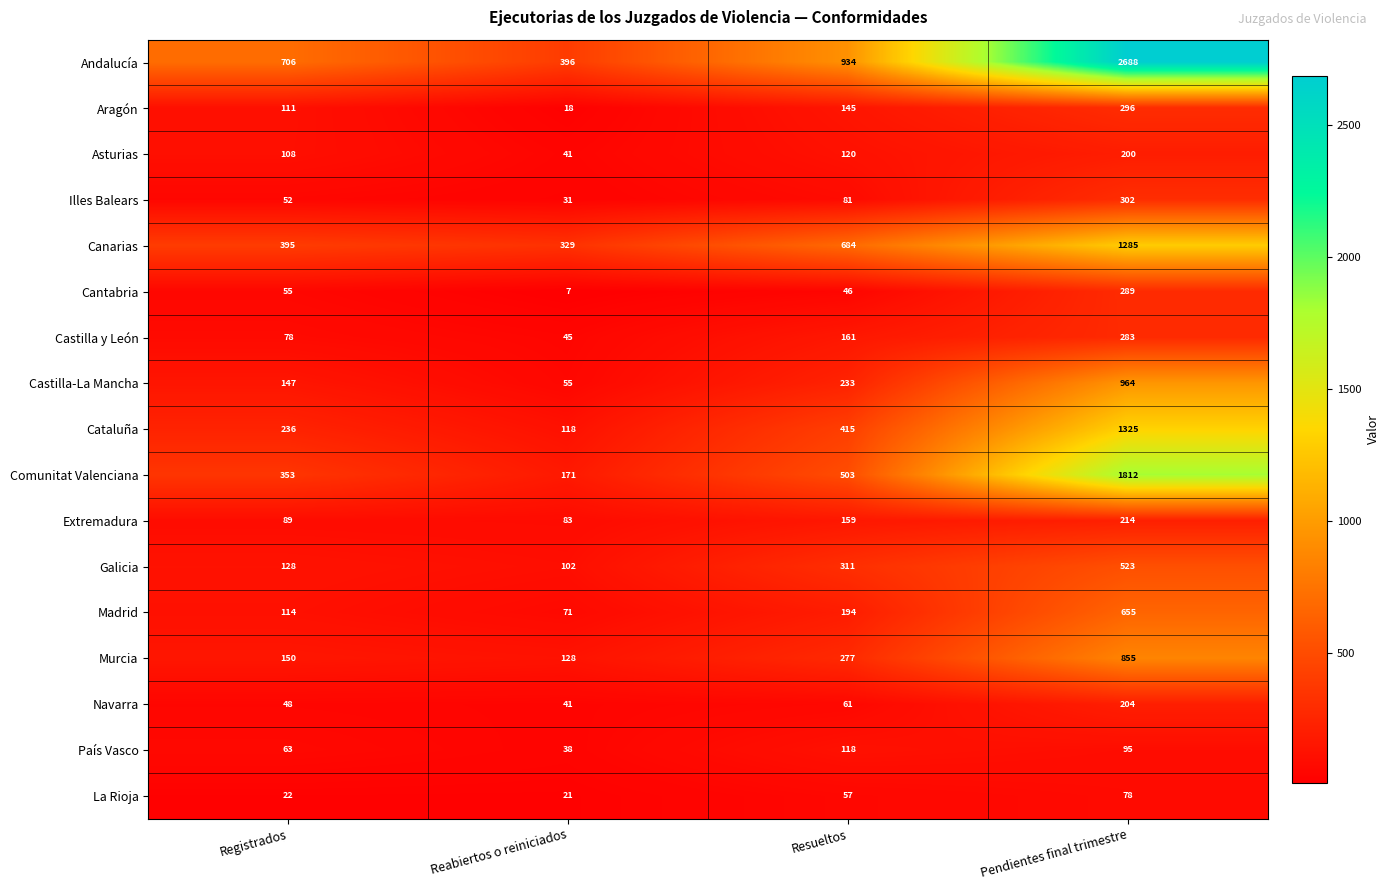

True or false: La Rioja has a value of 57 at Resueltos.

True